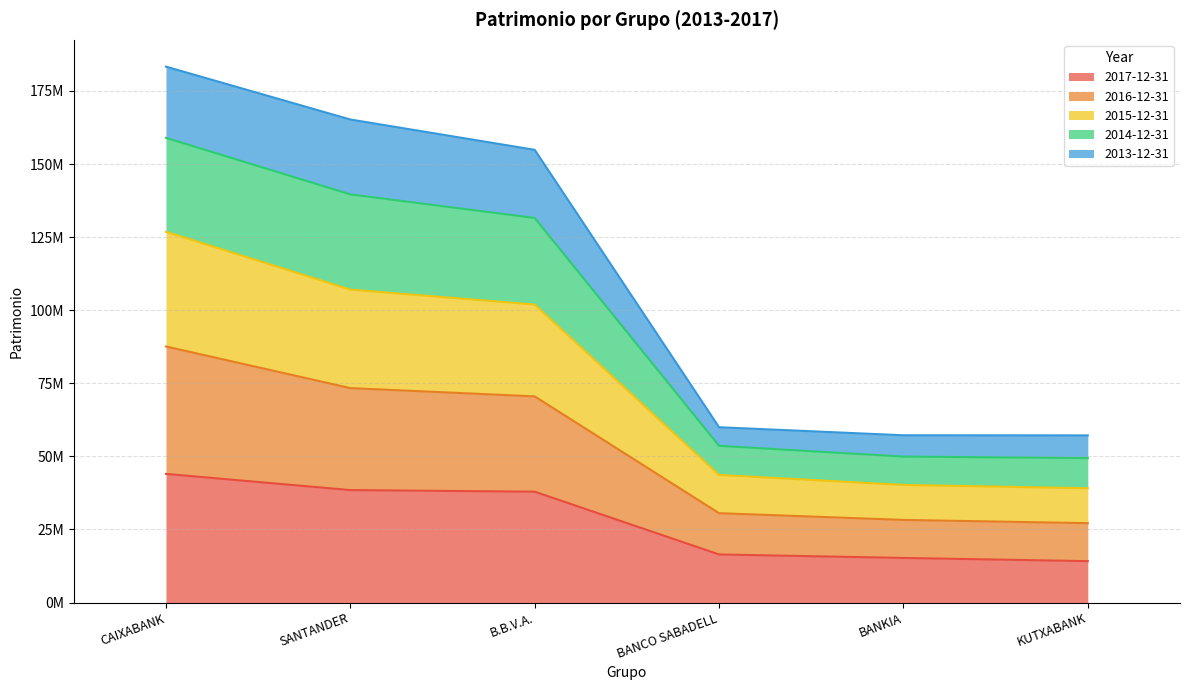

True or false: 2013-12-31 has more than 1 points higher than both neighbors.

False